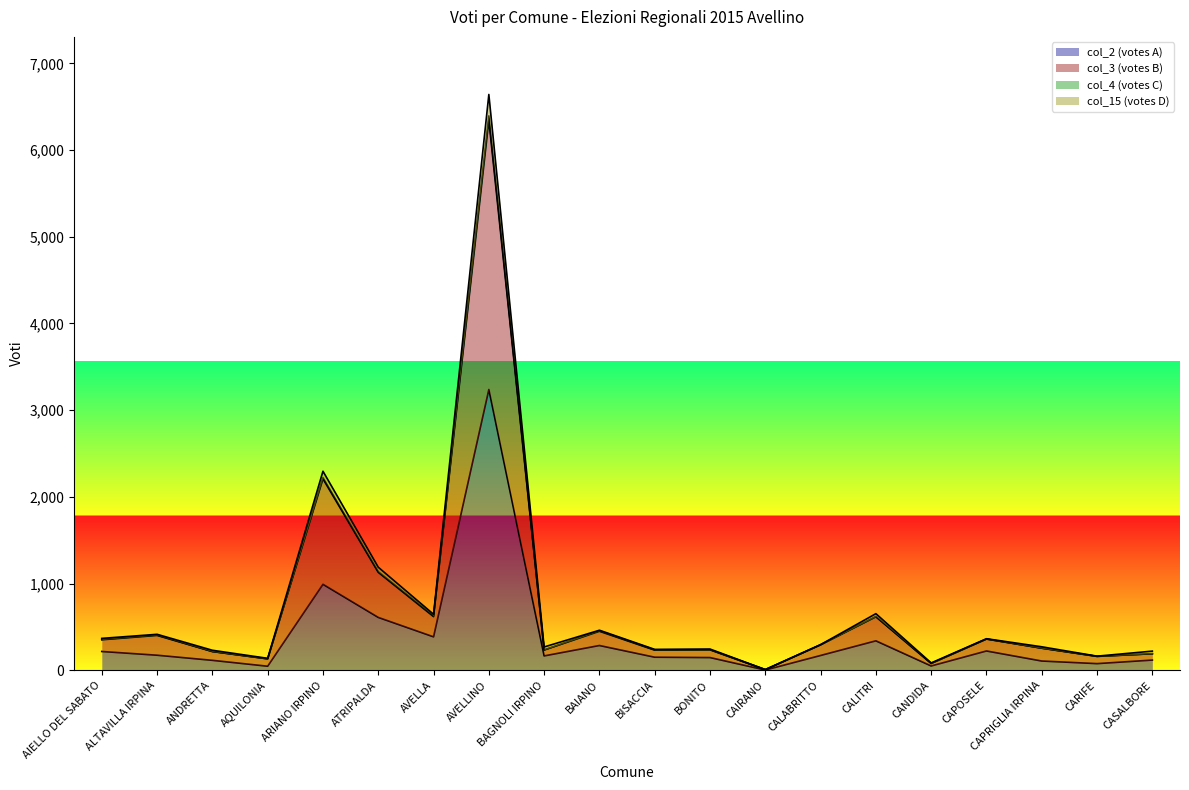

What position from the right is ARIANO IRPINO?

16